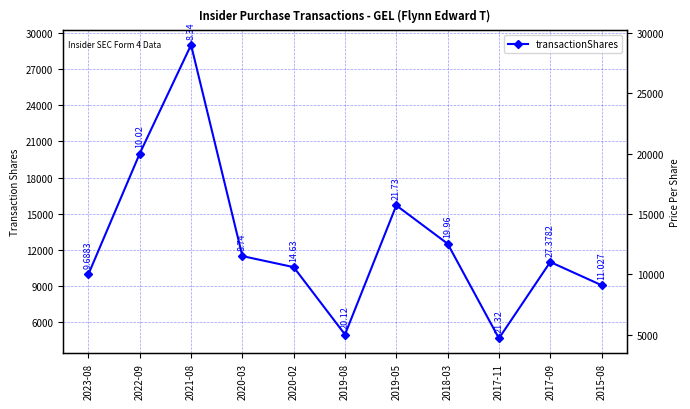

How many points are lower than both their immediate neighbors (excluding endpoints)?

2